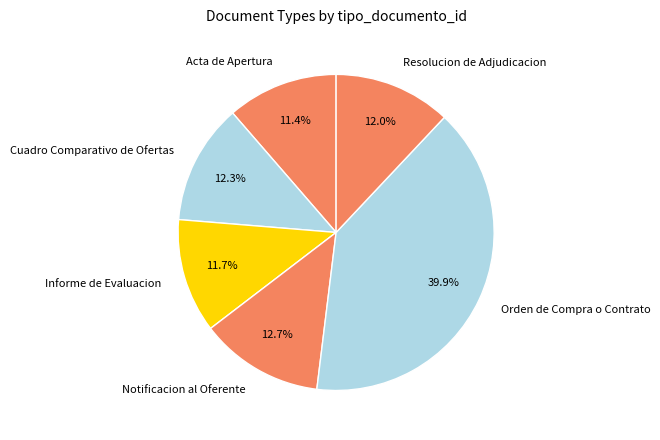

The Cuadro Comparativo de Ofertas slice represents 4% of the pie. True or false?

False